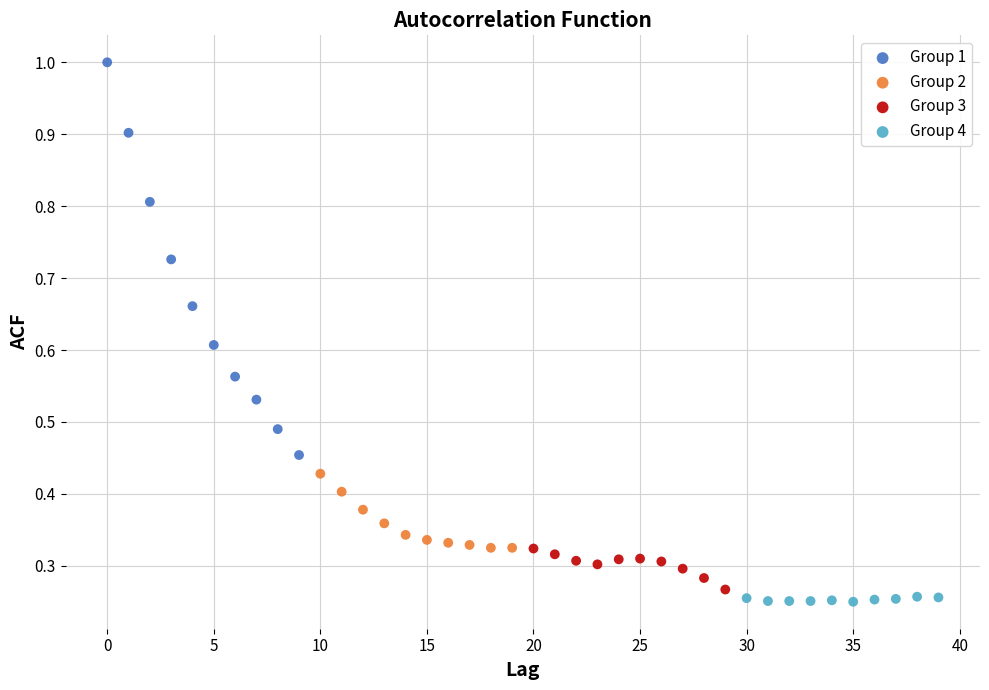

Which series has the largest Y range (max minus min)?

Group 1